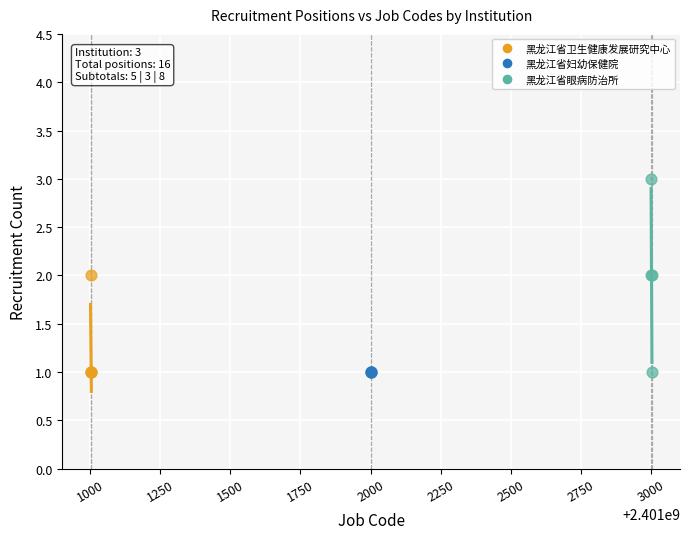

What are all the series names shown in the legend?

黑龙江省卫生健康发展研究中心, 黑龙江省妇幼保健院, 黑龙江省眼病防治所